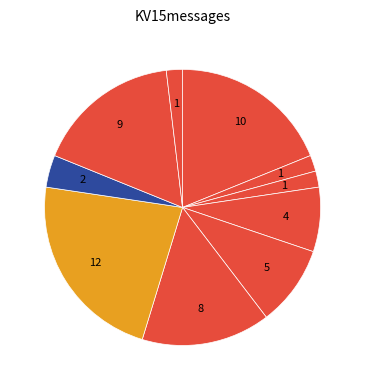

How many slices are in this pie chart?

10